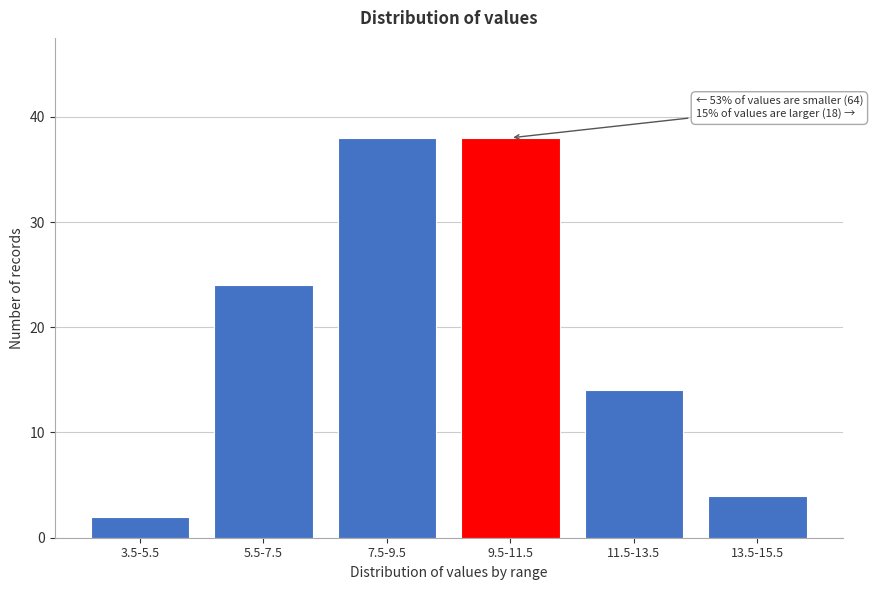

Reading right to left, transcribe all the data shown in this chart.

4	14	38	38	24	2